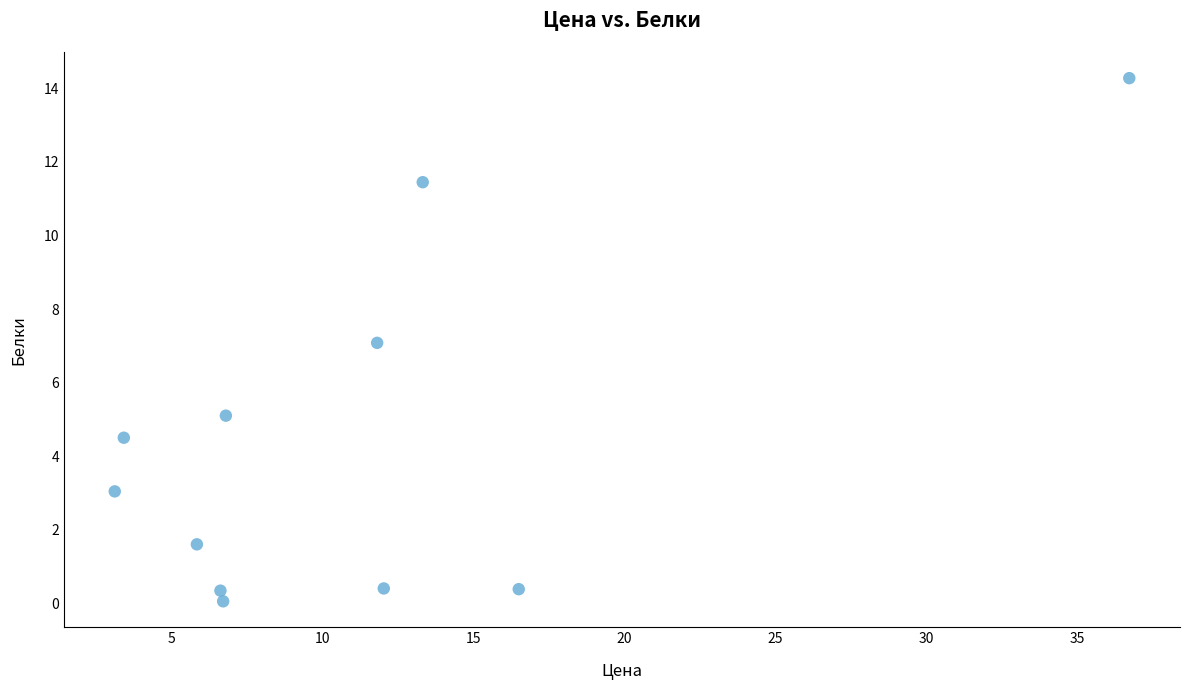

What is the range of Y values (max minus min)?

14.2